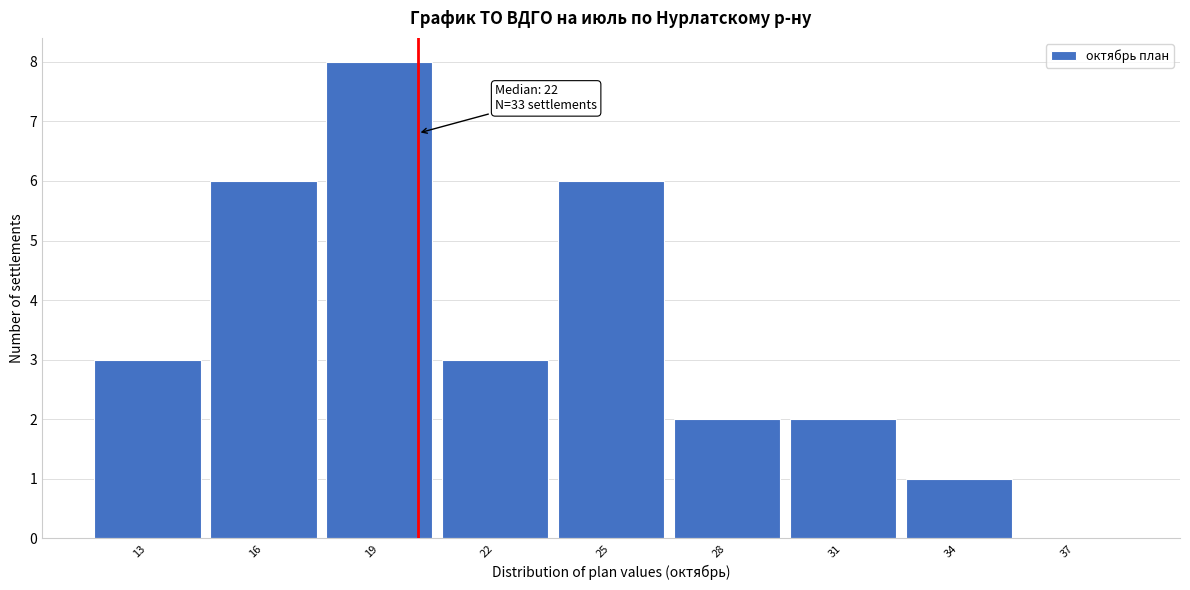

Reading left to right, list all the values displayed in this chart.

13=3	16=6	19=8	22=3	25=6	28=2	31=2	34=1	37=0